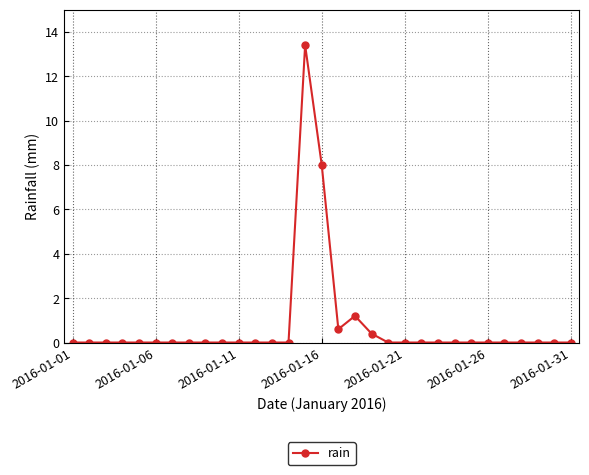

What is the maximum value shown in the chart?

13.4